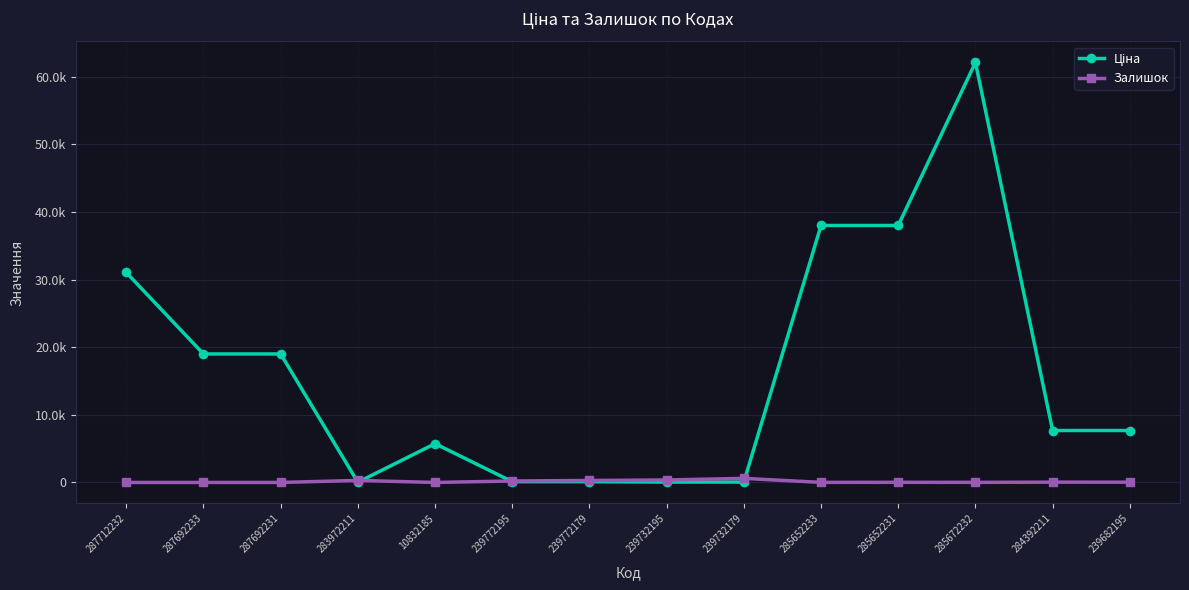

Rank the categories by Залишок value from highest to lowest.

239732179, 239732195, 283972211, 239772179, 239772195, 284392211, 239682195, 285652231, 285672232, 285652233, 287712232, 287692233, 287692231, 10832185